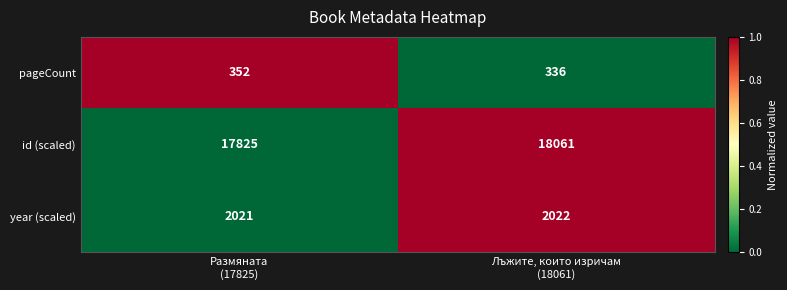

Count the number of data series in this chart.

3